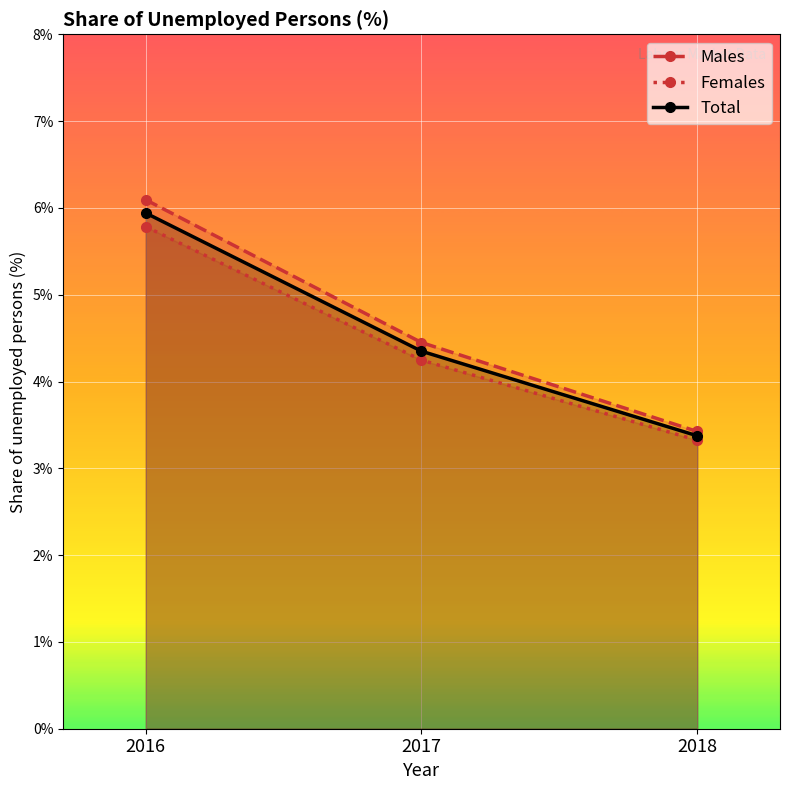

Is it true that Total equals 1.0 at 2017?

False